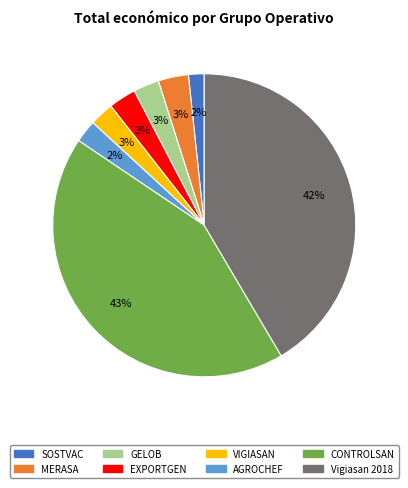

Count the number of slices in the pie.

8